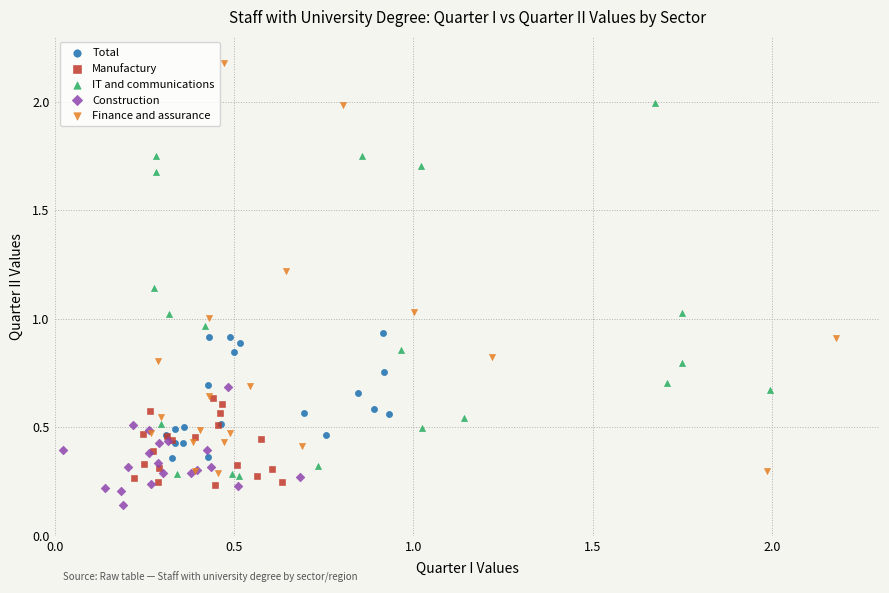

Which series reaches the maximum Y coordinate?

Finance and assurance